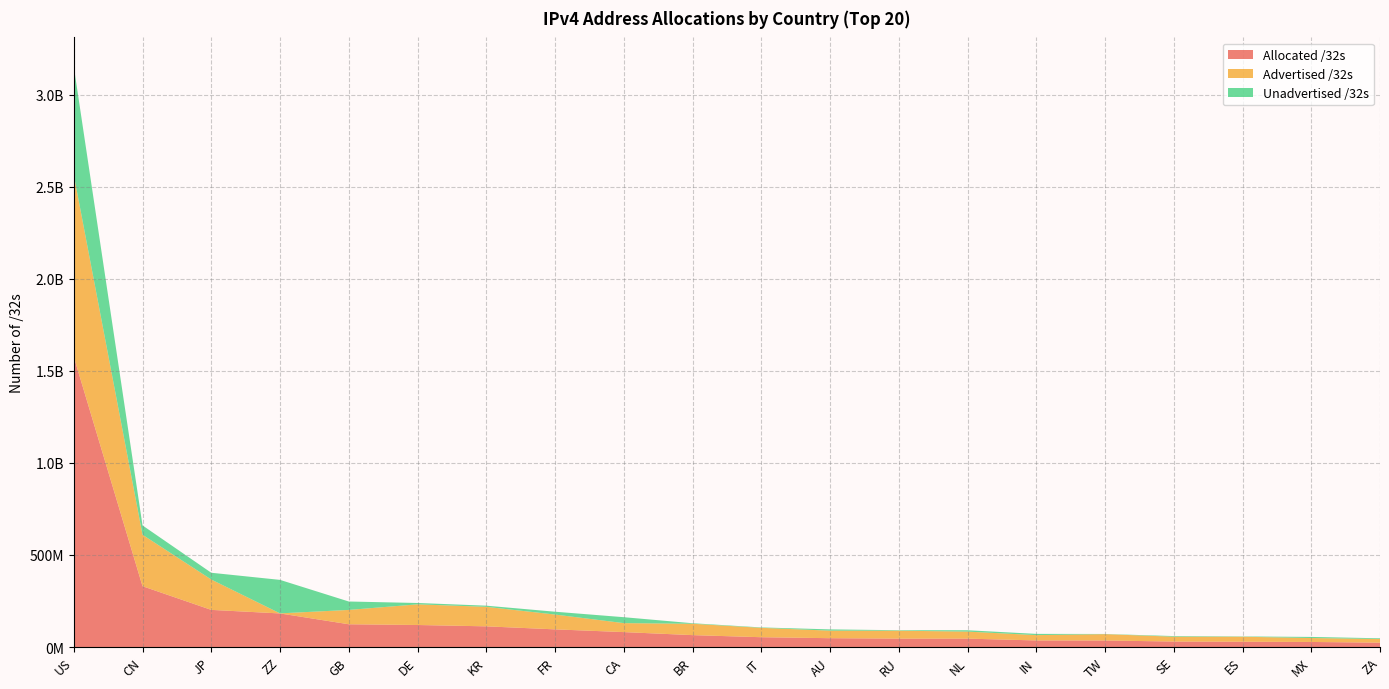

Reading right to left, what are all the values shown in this chart?

Allocated /32s: 23686400	27373568	28707648	29686312	35403264	35650048	45522688	45580064	47884800	53173920	64564224	80973568	95859216	112269056	119562856	123584656	182329608	201676800	330271232	1576972672
Advertised /32s: 19831808	21363712	27174656	26324864	34409216	28931840	38101760	43047680	40939196	50963712	61649152	48763904	80485888	106035968	112201728	77825924	378368	164929216	279530304	988103680
Unadvertised /32s: 3854592	6009856	1532992	3361448	994048	6718208	7420928	2532384	6945604	2210208	2915072	32209664	15373328	6233088	7361128	45758732	181951240	36747584	50740928	588868992